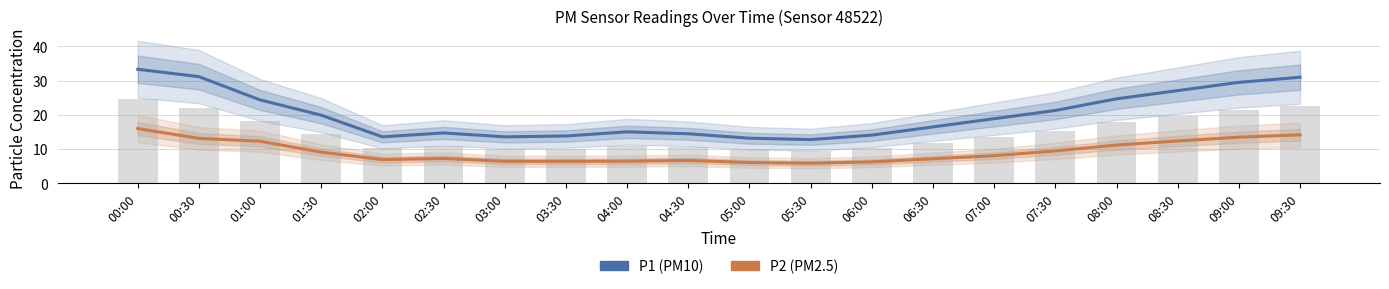

How many data points in P1 (PM10) are less than 18?

10